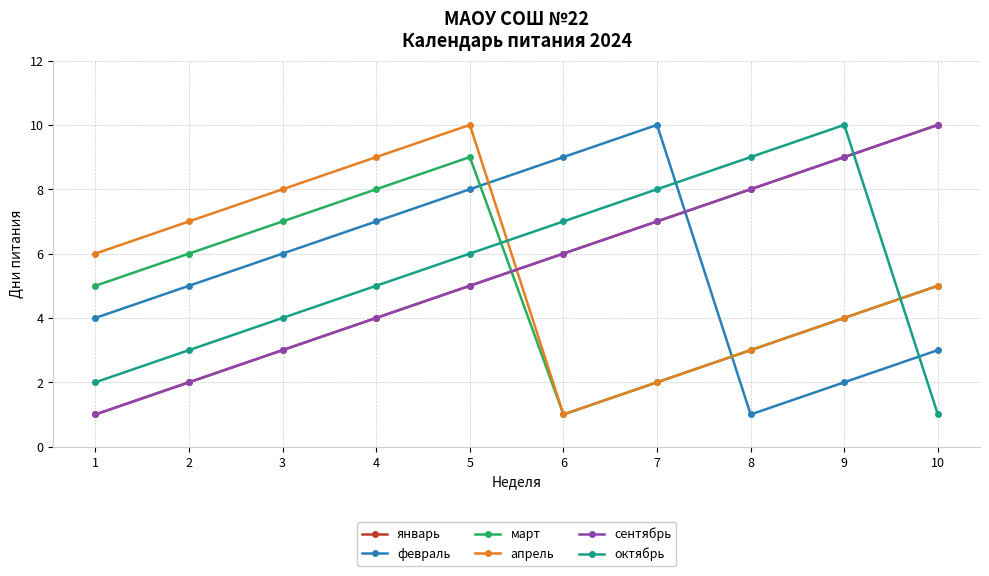

Is it true that февраль equals 3 at 9?

False